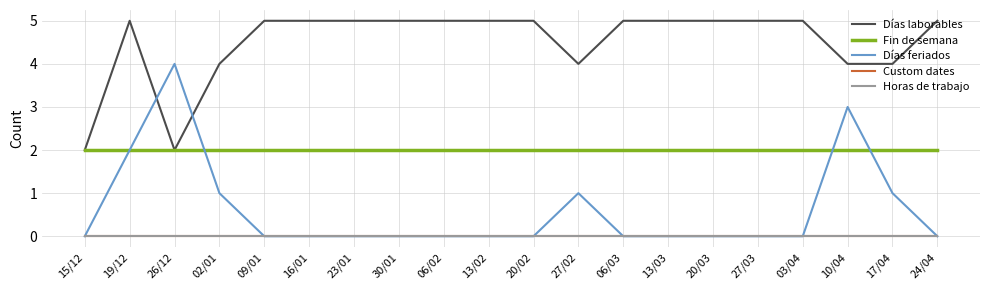

Reading left to right, what are all the values shown in this chart?

Días laborables: 2	5	2	4	5	5	5	5	5	5	5	4	5	5	5	5	5	4	4	5
Fin de semana: 2	2	2	2	2	2	2	2	2	2	2	2	2	2	2	2	2	2	2	2
Días feriados: 0	2	4	1	0	0	0	0	0	0	0	1	0	0	0	0	0	3	1	0
Custom dates: 0	0	0	0	0	0	0	0	0	0	0	0	0	0	0	0	0	0	0	0
Horas de trabajo: 0	0	0	0	0	0	0	0	0	0	0	0	0	0	0	0	0	0	0	0